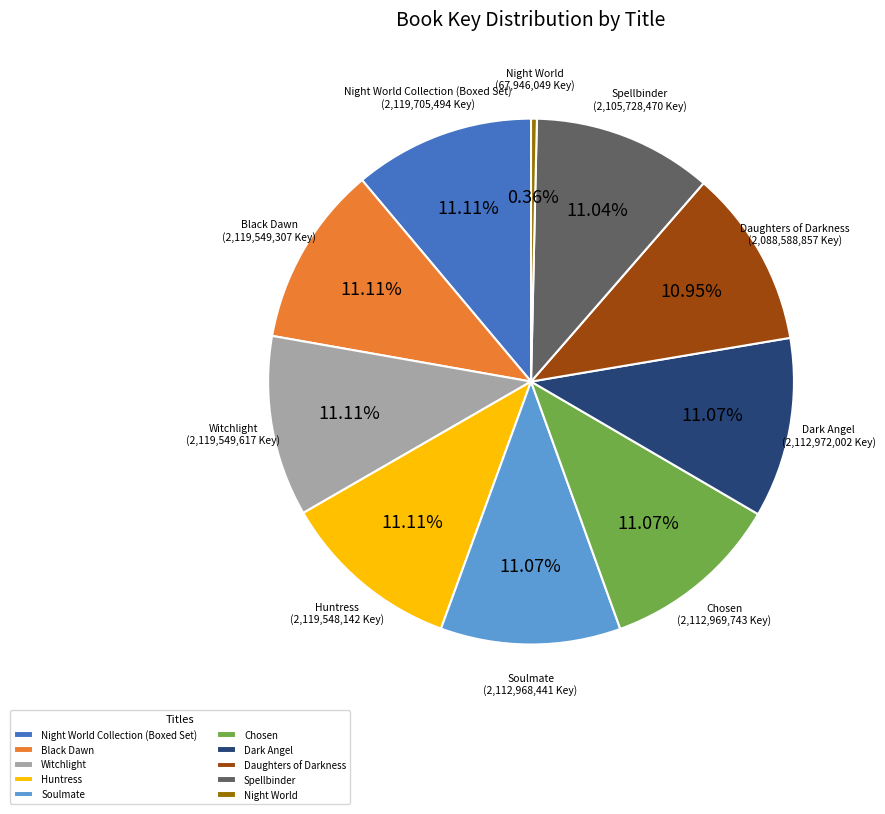

Count the number of slices in the pie.

10